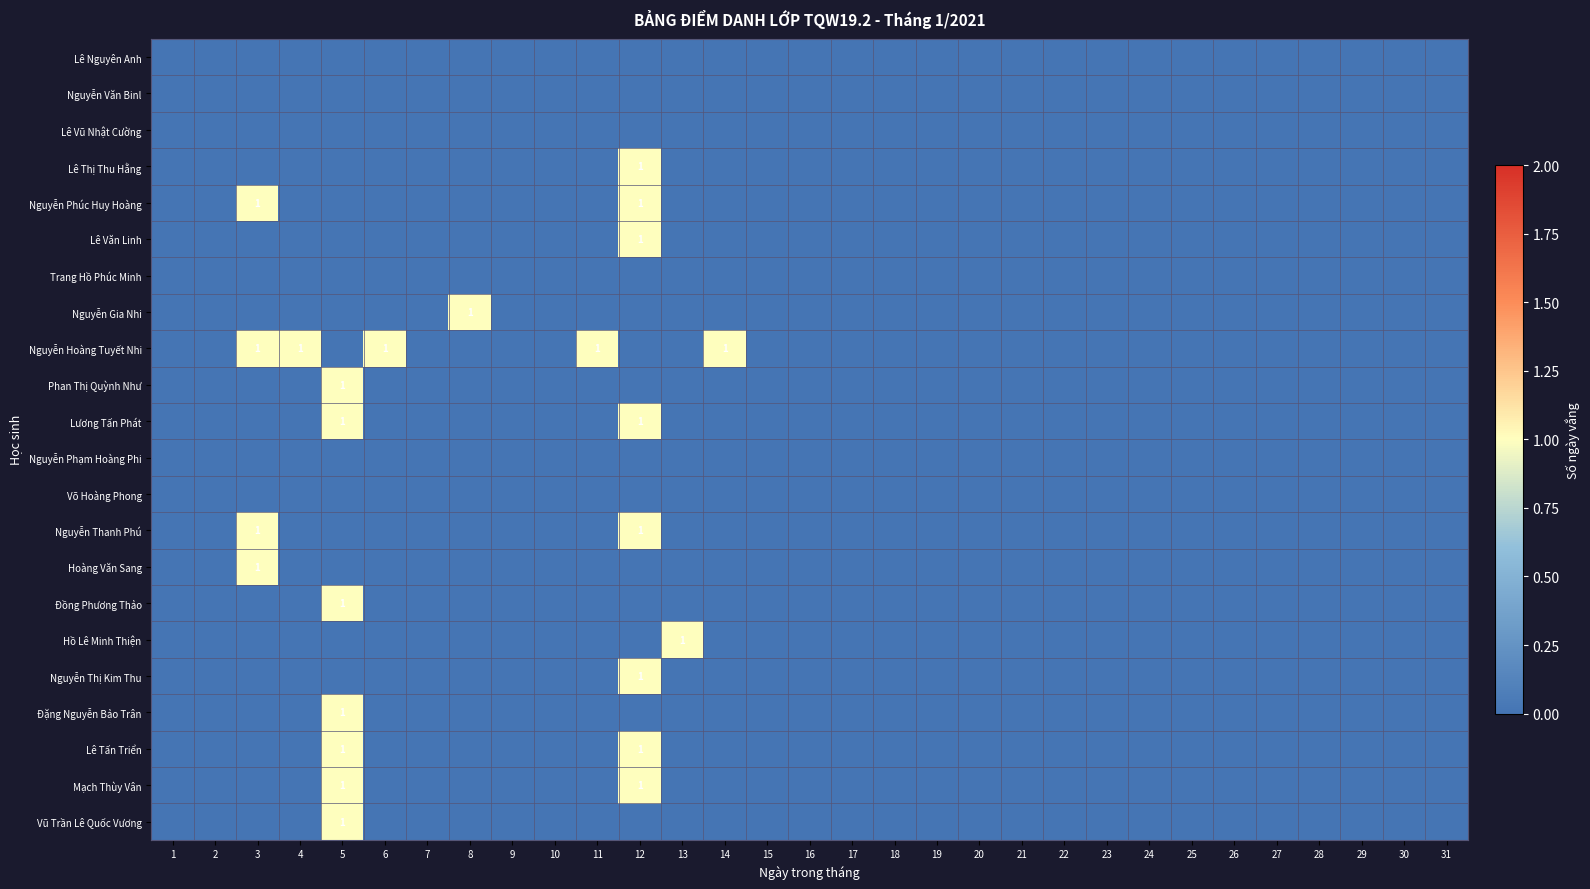

Which series has the largest total across all categories?

Nguyễn Hoàng Tuyết Nhi